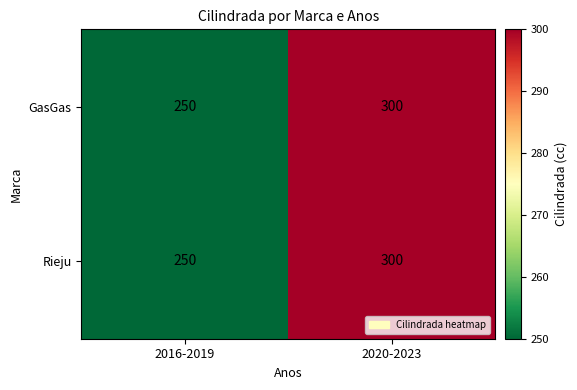

At which category is the sum across all series the highest?

2020-2023